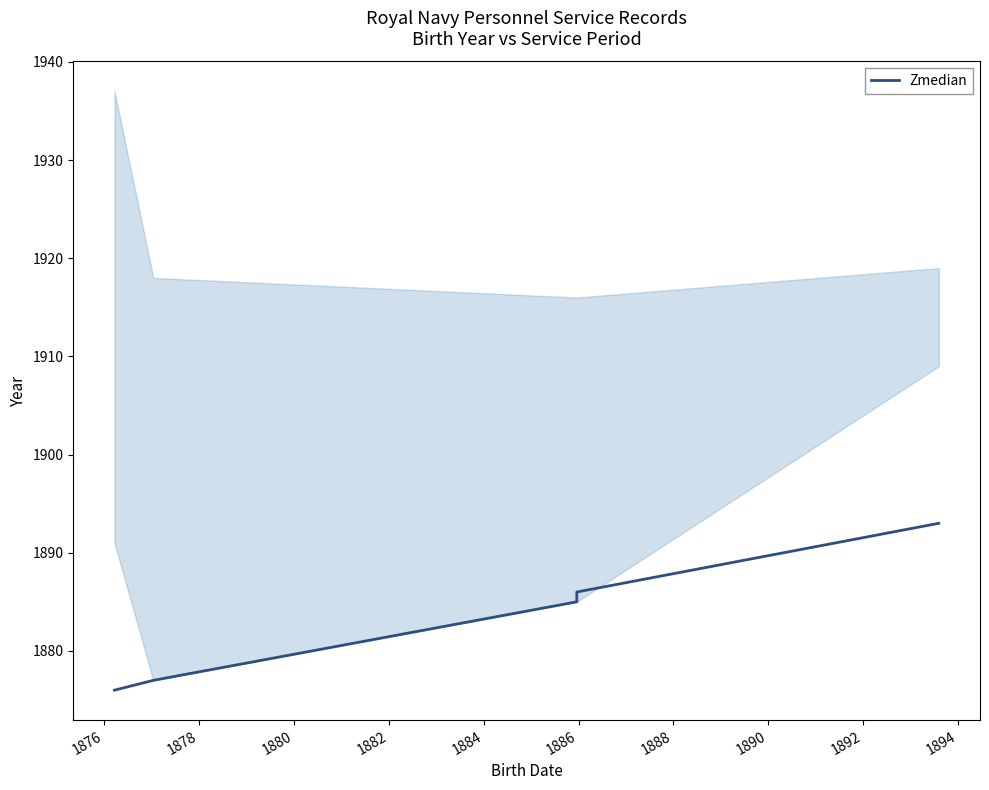

Count the number of categories in the chart.

5